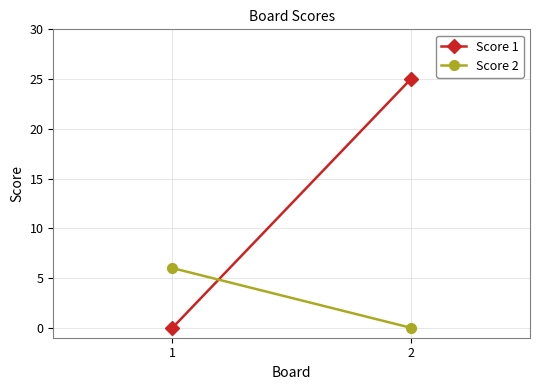

At how many categories does at least one series exceed 23?

1